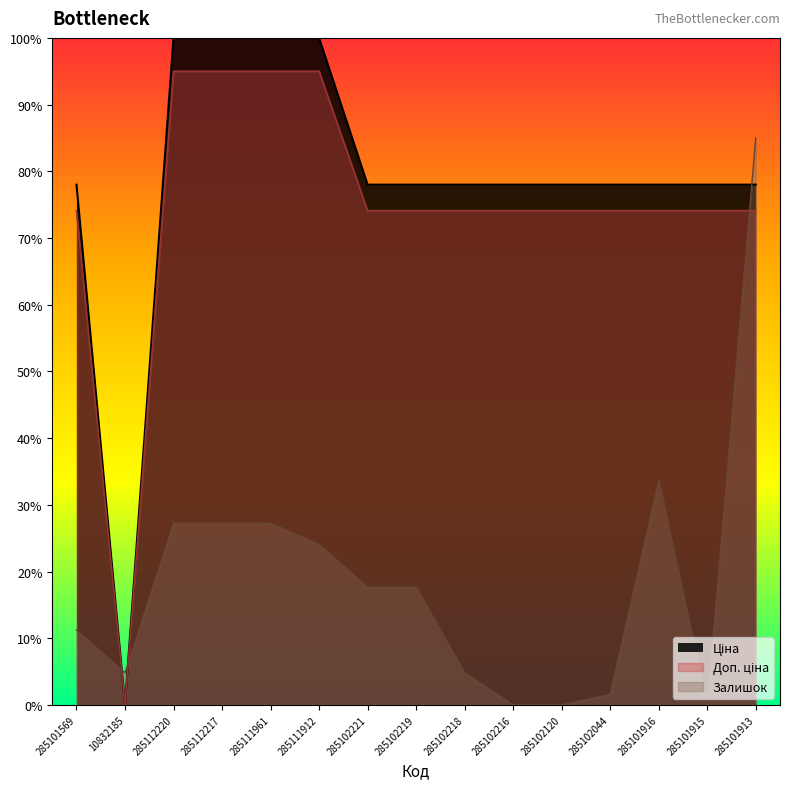

How many lines are shown in the chart?

3